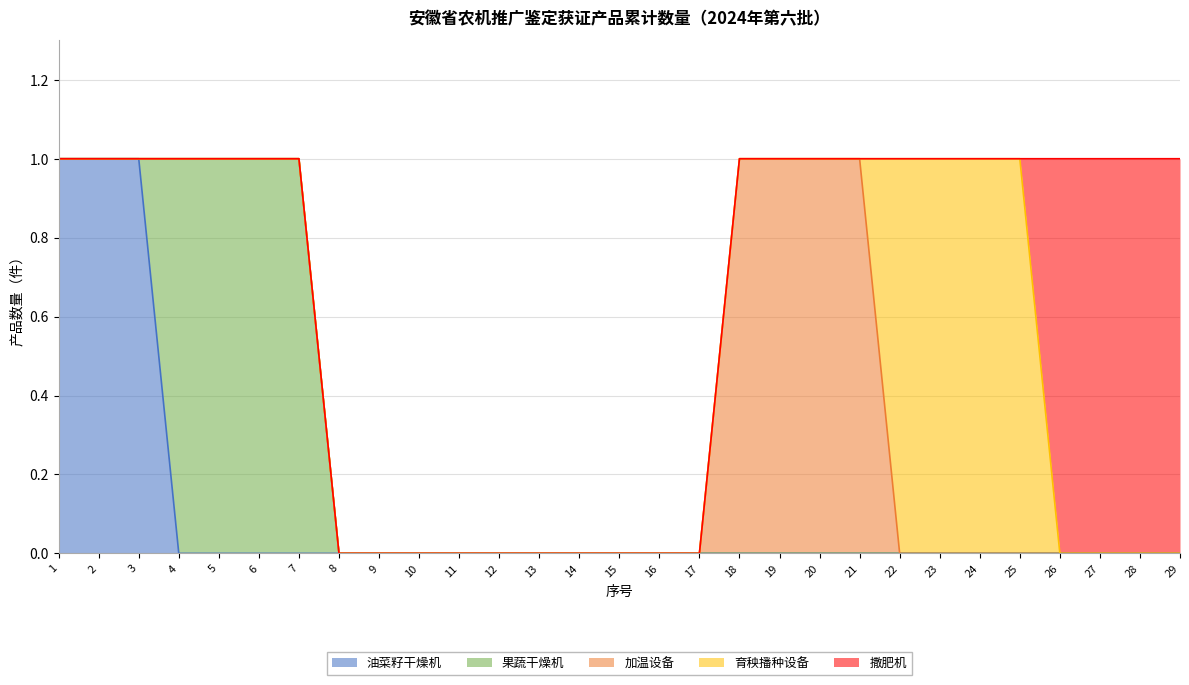

How many values in the 果蔬干燥机 series exceed 0?

4